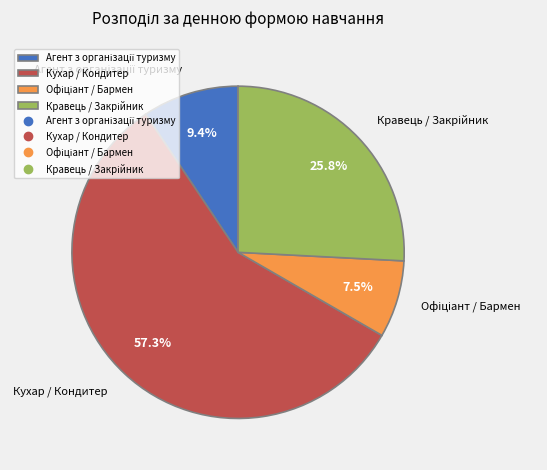

What percentage is NOT represented by Кухар / Кондитер?

42.7%